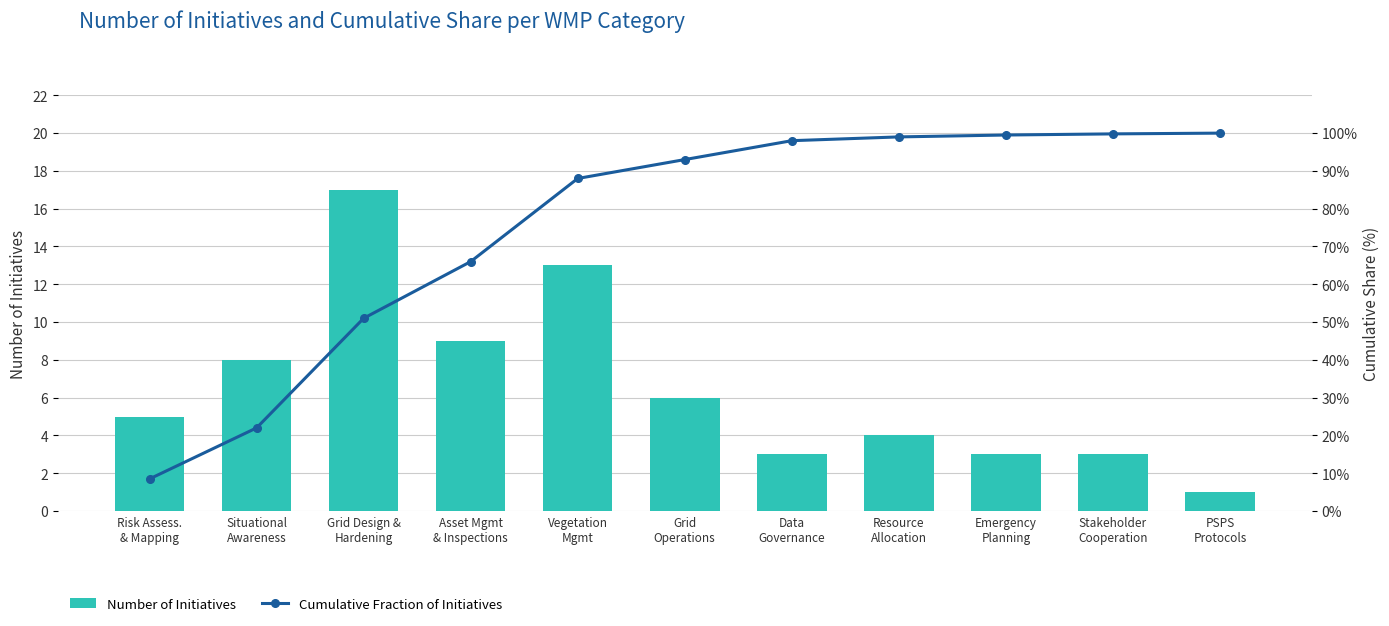

What is the average value of the Number of Initiatives series?

6.5